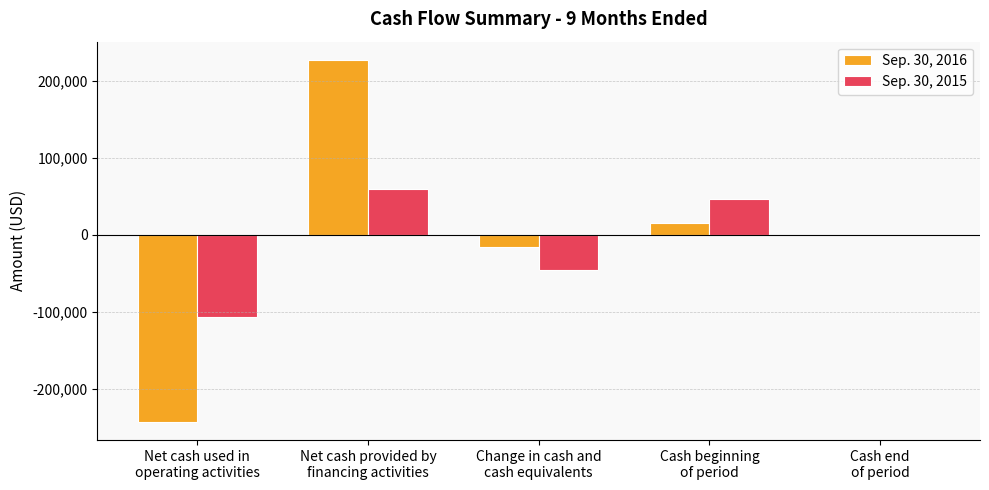

What is the sum of all Sep. 30, 2016 values?

-15353